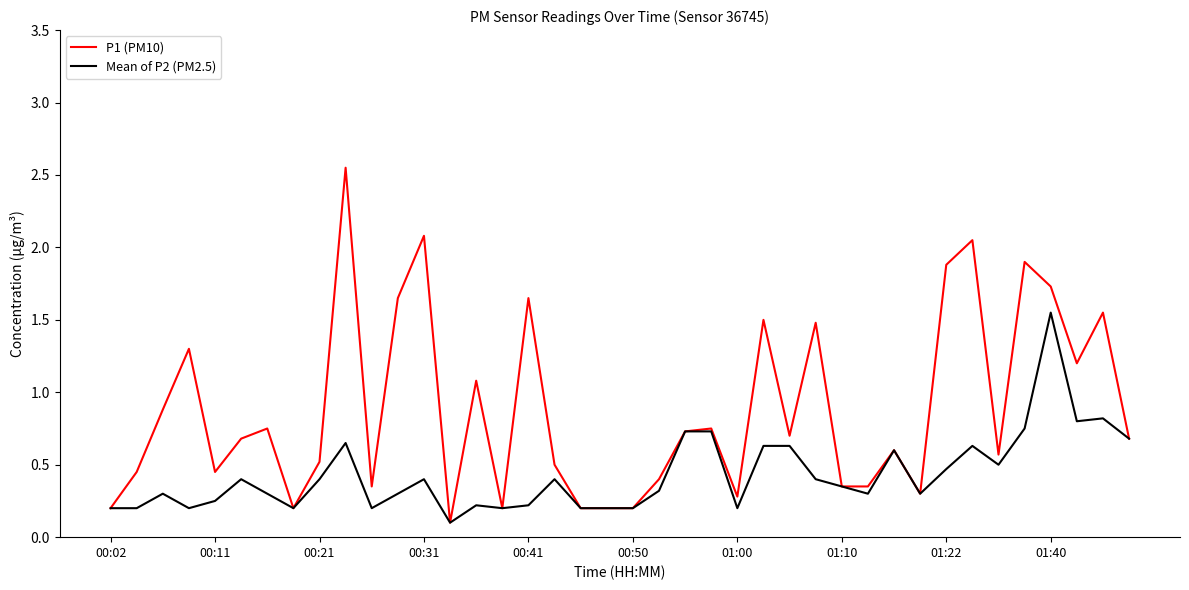

Rank the series by their maximum value, from highest to lowest.

P1 (PM10), Mean of P2 (PM2.5)